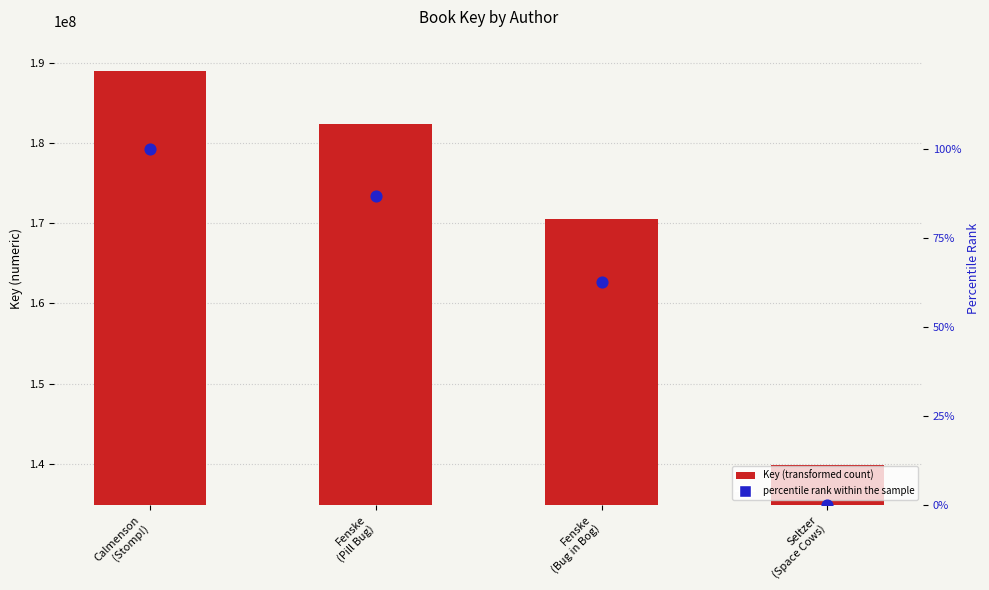

What are all the series names shown in the legend?

Key, percentile rank within the sample